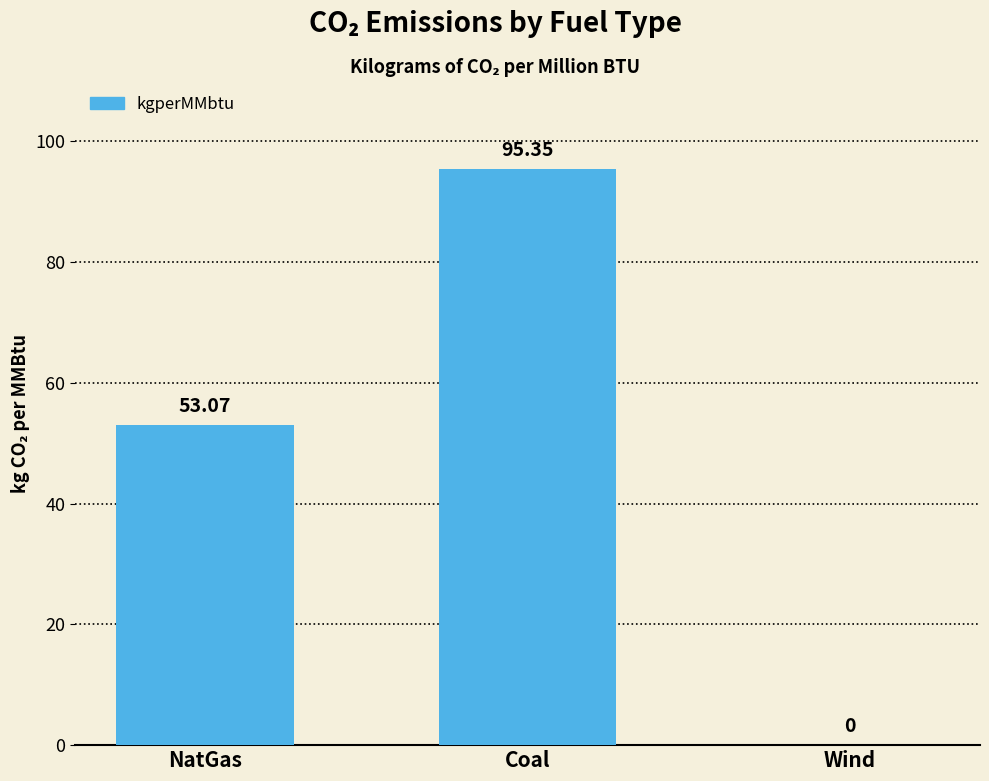

Between Coal and Wind, which is larger?

Coal